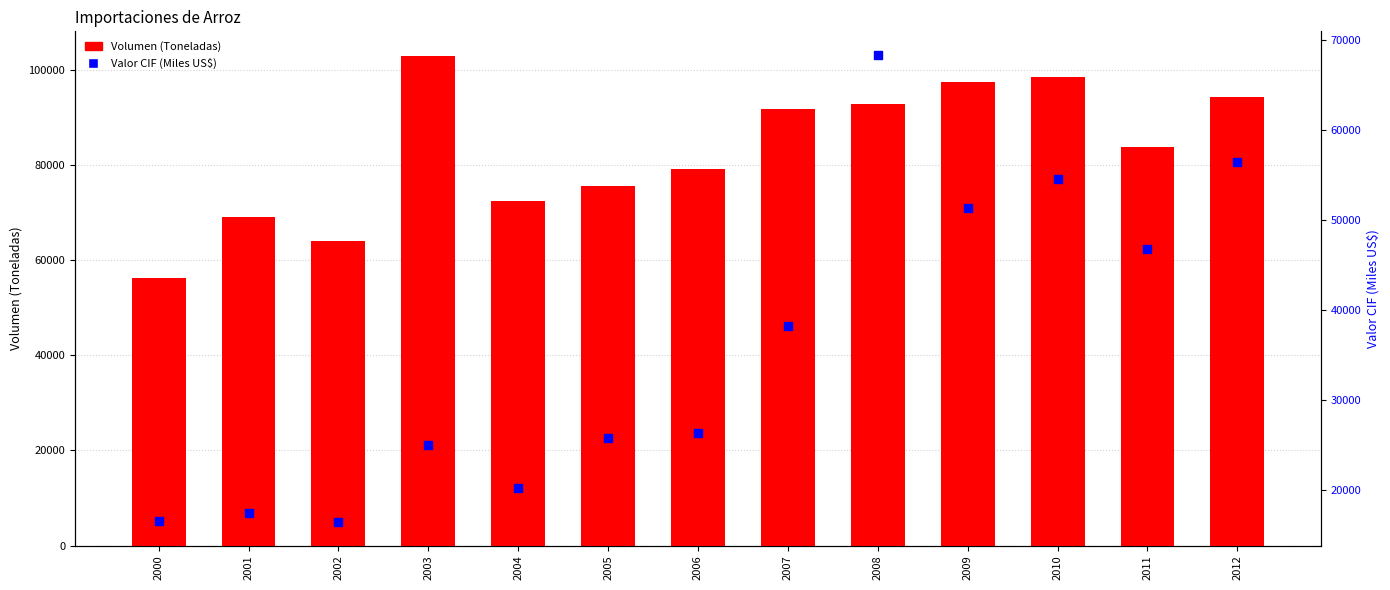

Is the value of Valor CIF (Miles US$) at 2004 greater than the value of Volumen (Toneladas) at 2012?

No